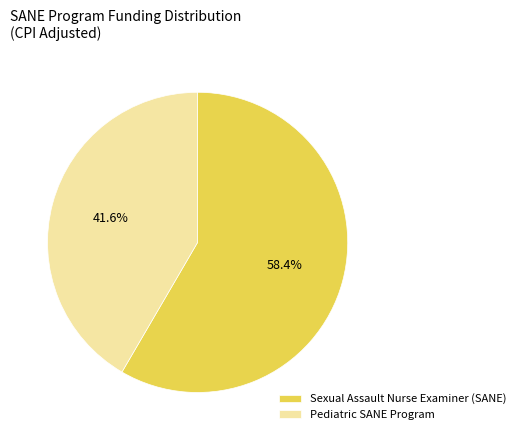

Between Sexual Assault Nurse Examiner (SANE) and Pediatric SANE Program, which is larger?

Sexual Assault Nurse Examiner (SANE)